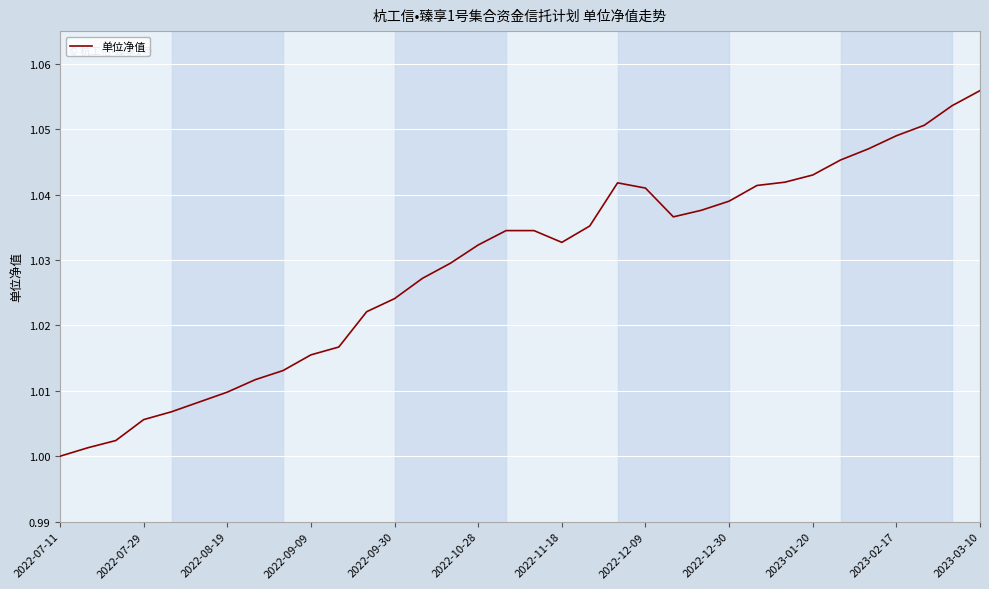

Reading left to right, what are all the values shown in this chart?

1.0	1.0	1.0	1.0	1.0	1.0	1.0	1.0	1.0	1.0	1.0	1.0	1.0	1.0	1.0	1.0	1.0	1.0	1.0	1.0	1.0	1.0	1.0	1.0	1.0	1.0	1.0	1.0	1.0	1.0	1.0	1.1	1.1	1.1